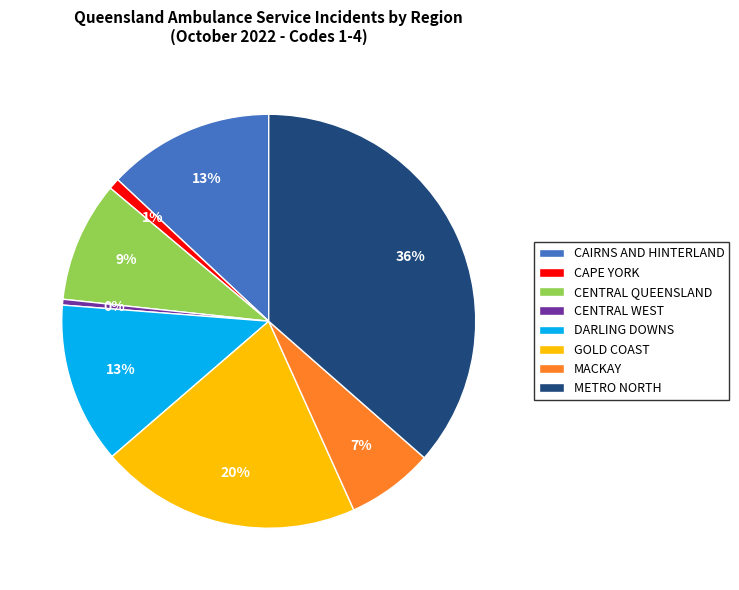

What is the ratio of the value at CAIRNS AND HINTERLAND to the value at METRO NORTH?

0.4